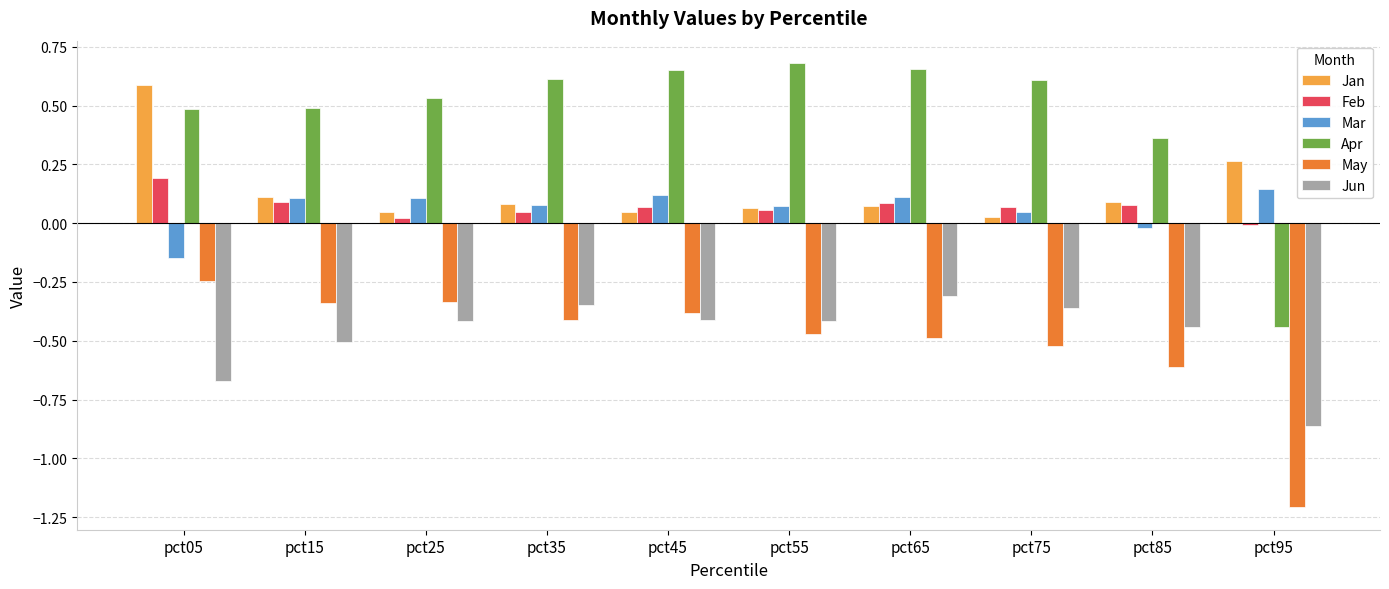

What is the sum of the Apr values at pct35 and pct55?

1.3